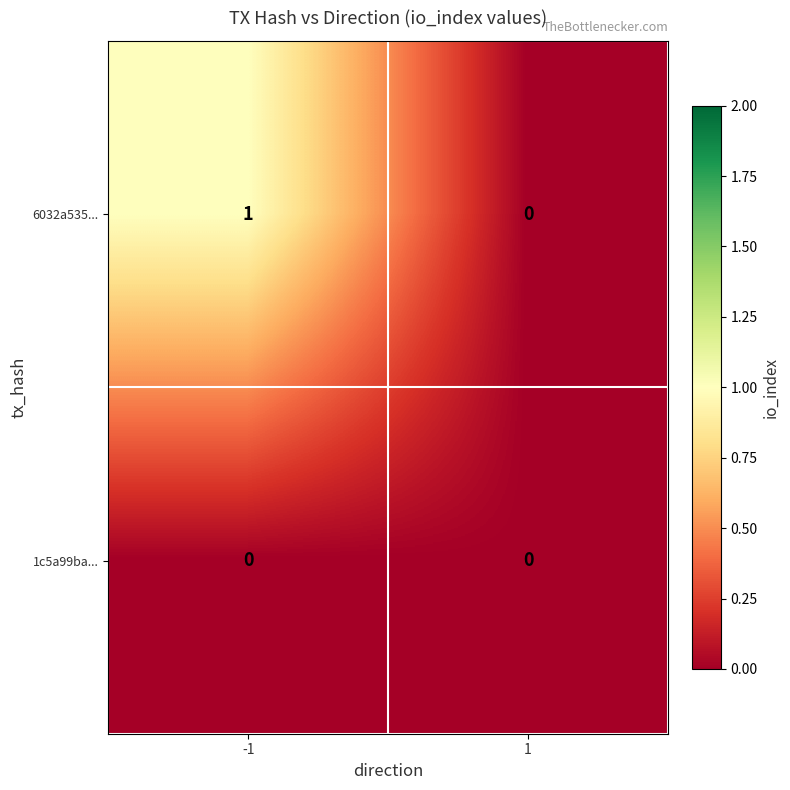

Count the number of data series in this chart.

2